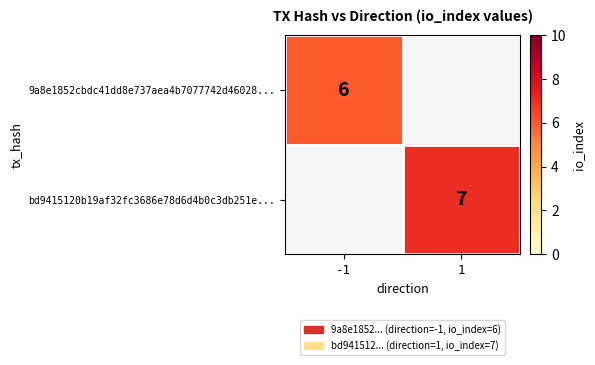

Is it true that 9a8e1852cbdc41dd8e737aea4b7077742d46028... equals 6 at -1?

True